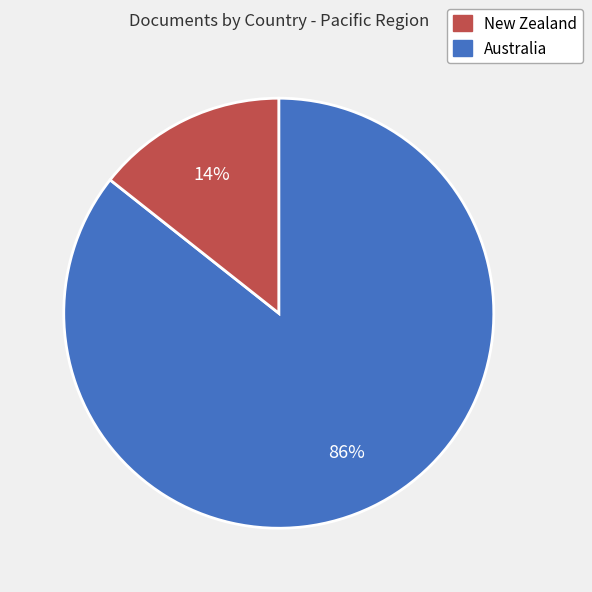

Does any single category account for the majority?

Yes